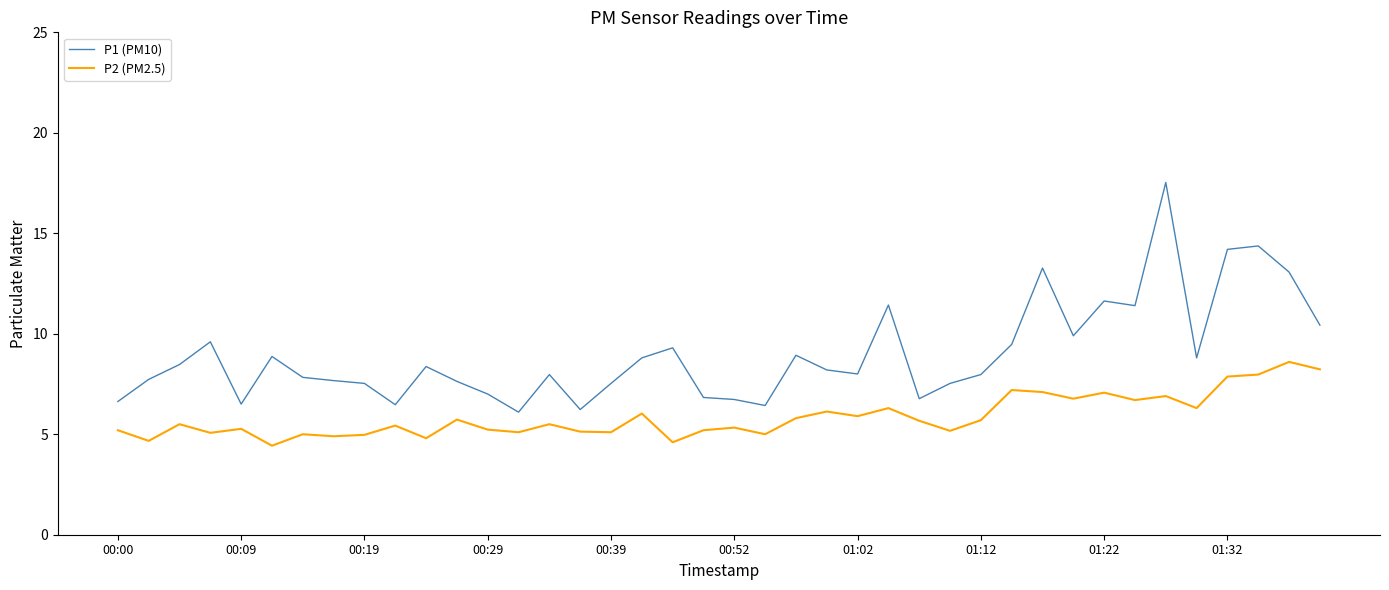

What is the difference between the maximum and minimum values in the P1 (PM10) series?

11.4